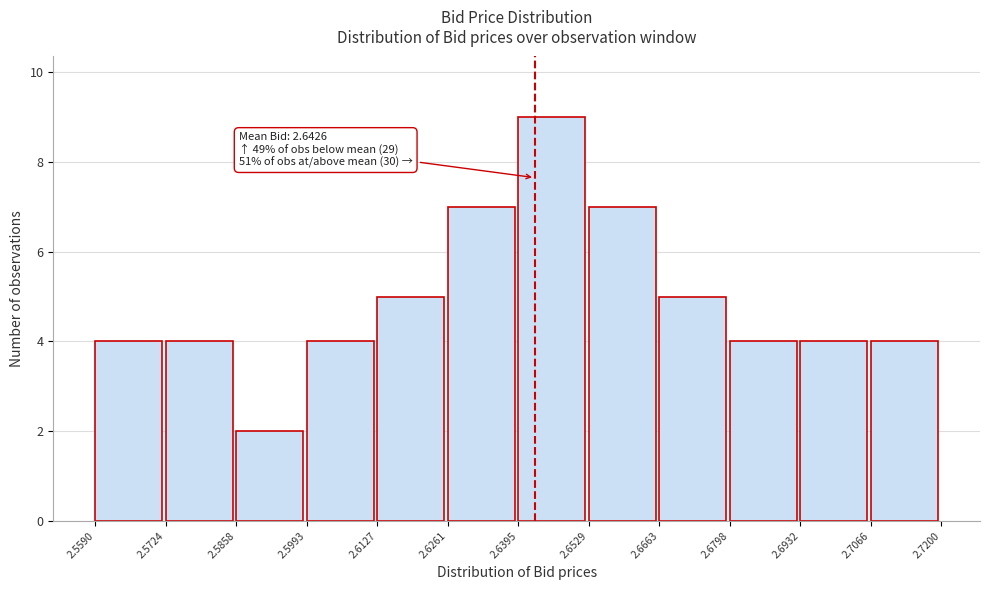

Which range on the x-axis has the tallest bar?

2.6395 to 2.6529